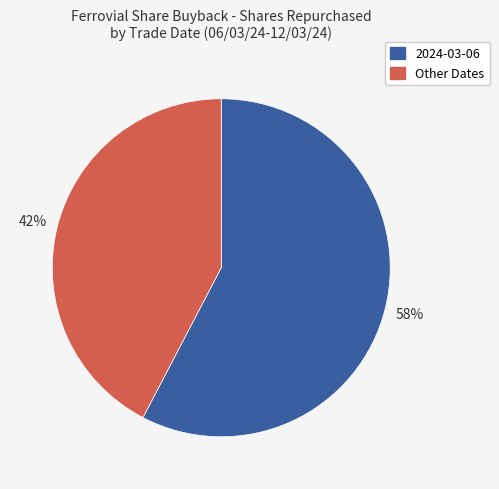

Count the number of slices in the pie.

2